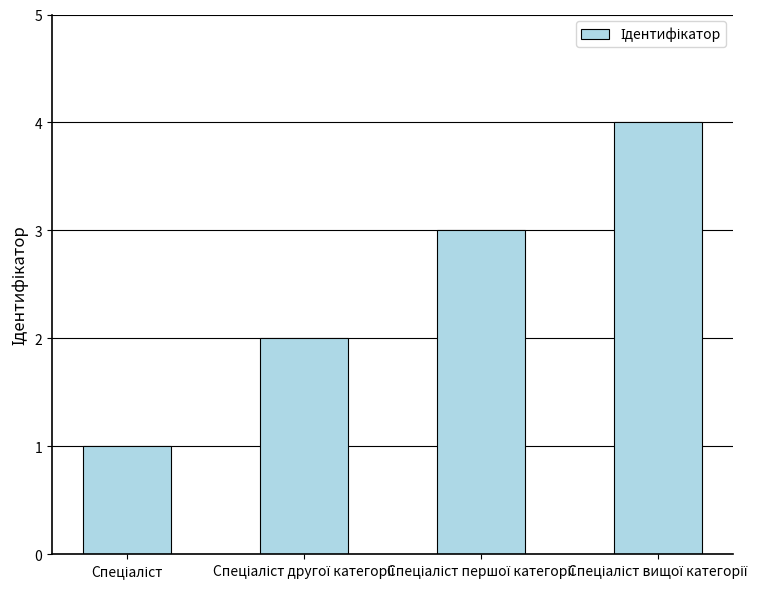

How many series are shown in this chart?

1